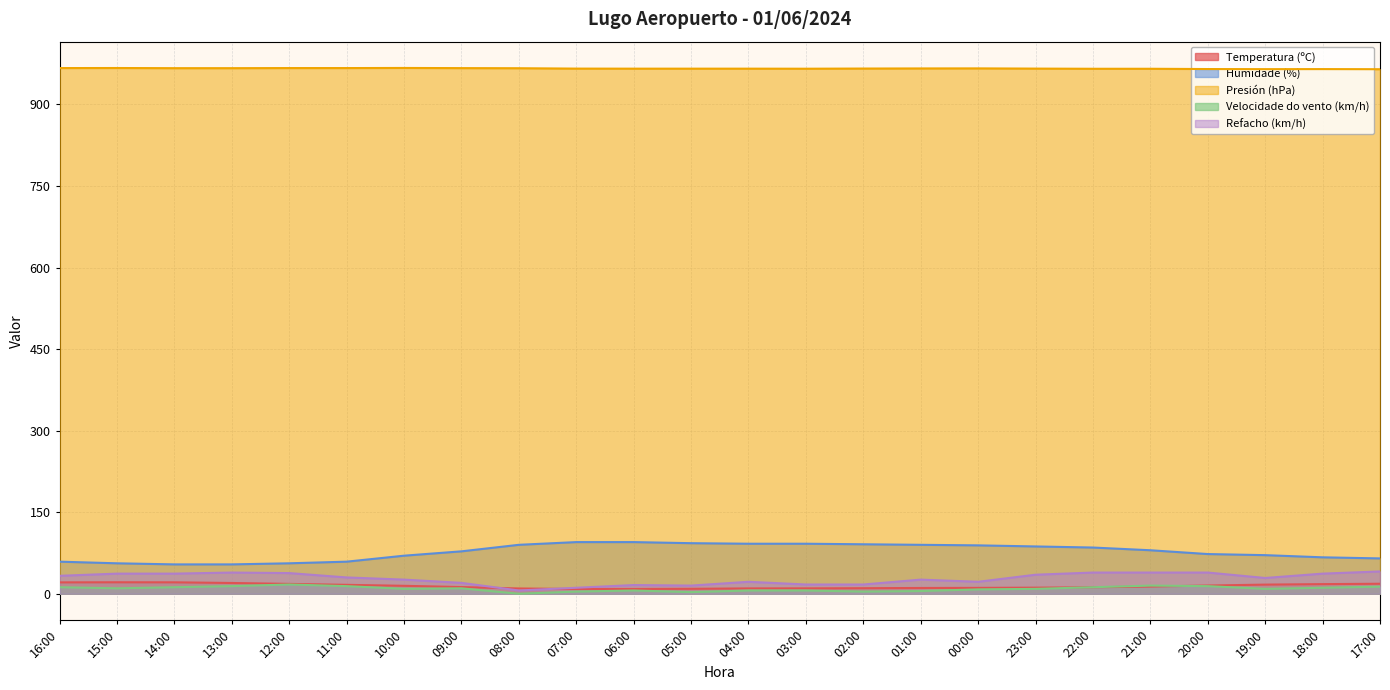

Which series has the widest spread of values?

Humidade (%)